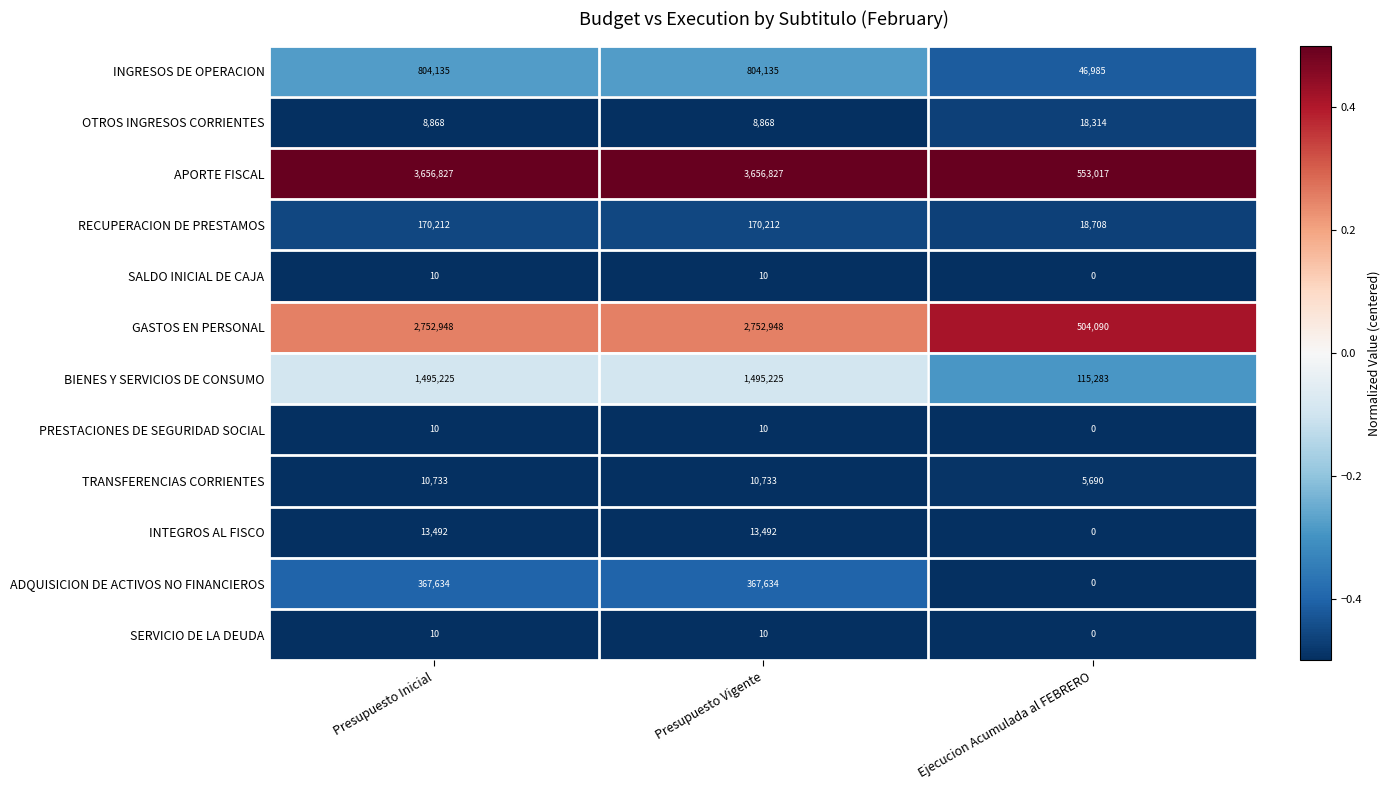

What is the highest value of the BIENES Y SERVICIOS DE CONSUMO series?

1495225